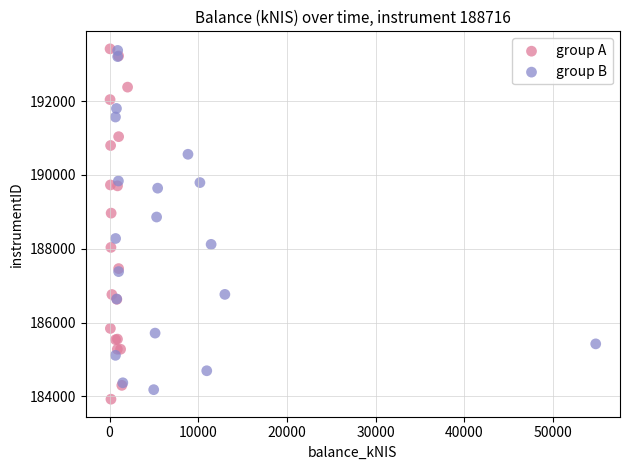

What are all the series names shown in the legend?

group A, group B